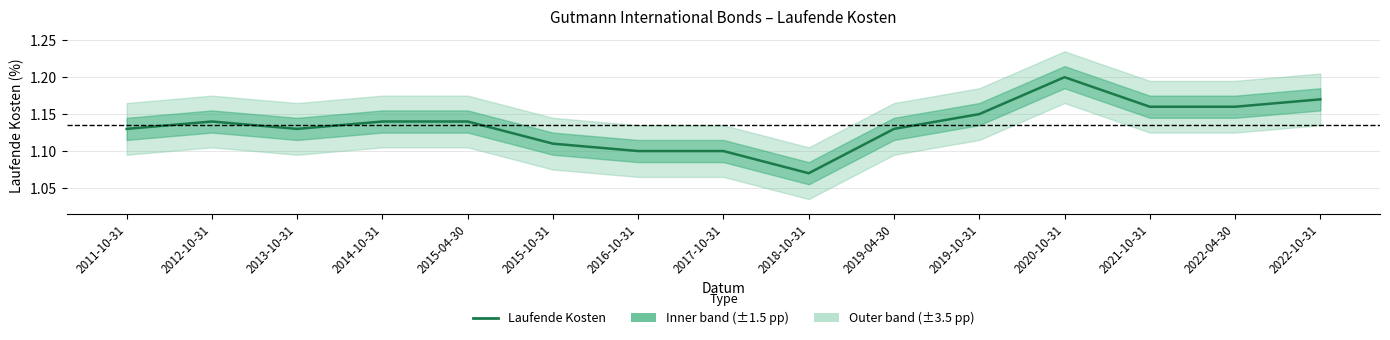

Reading left to right, extract all data points from this chart.

1.1	1.1	1.1	1.1	1.1	1.1	1.1	1.1	1.1	1.1	1.1	1.2	1.2	1.2	1.2